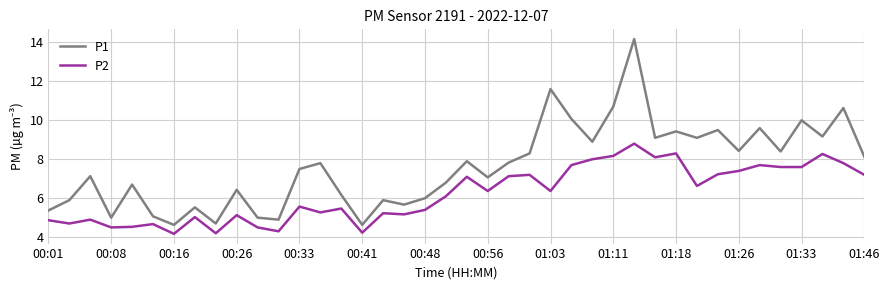

Rank the series by their average value, from lowest to highest.

P2, P1